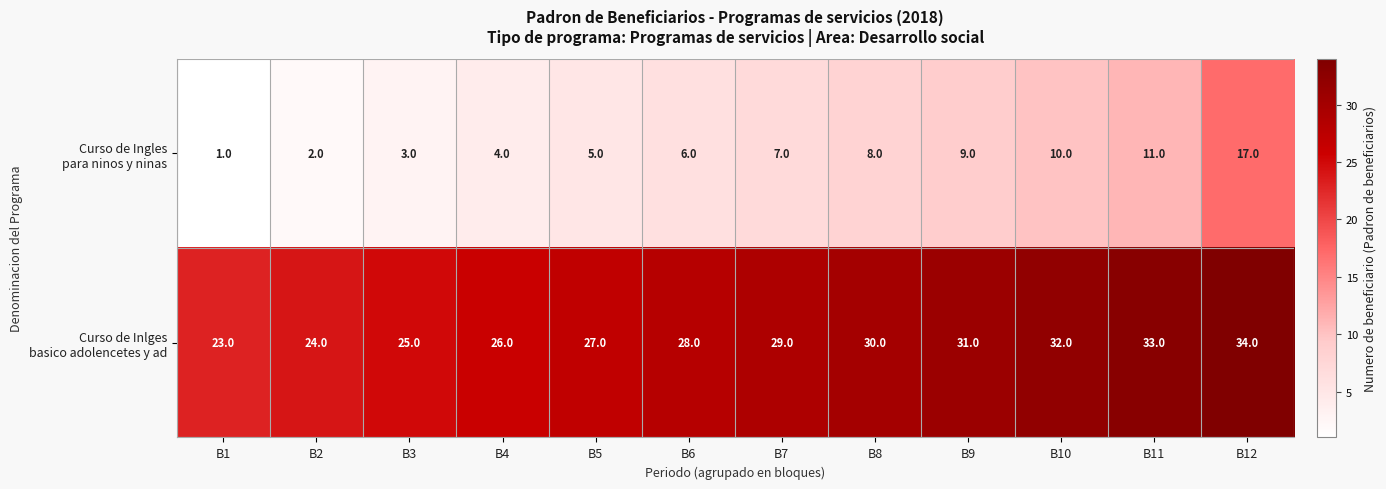

What is the greatest value displayed?

34